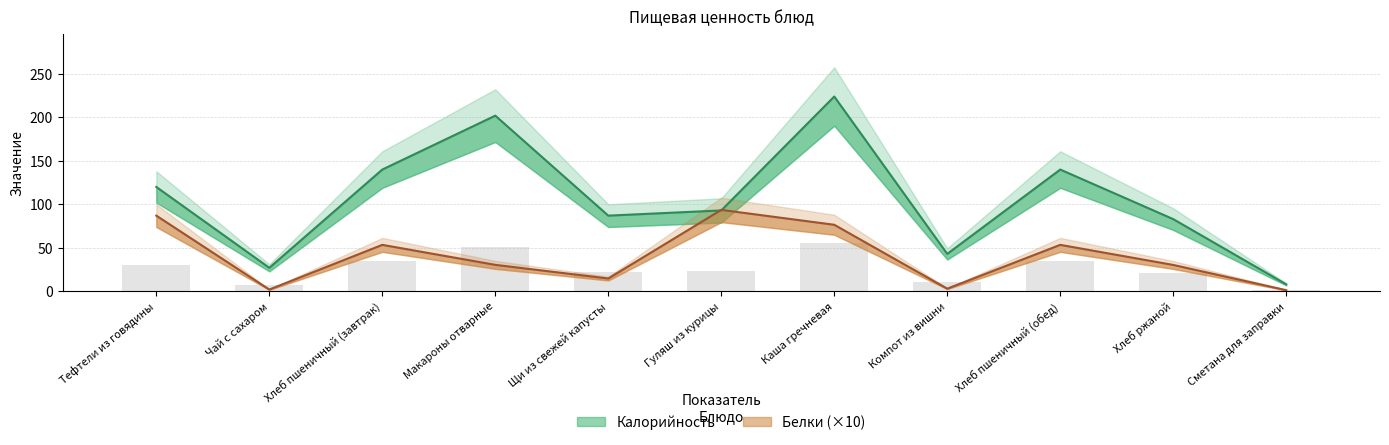

Which category has the lowest value in the Белки series?

Сметана для заправки